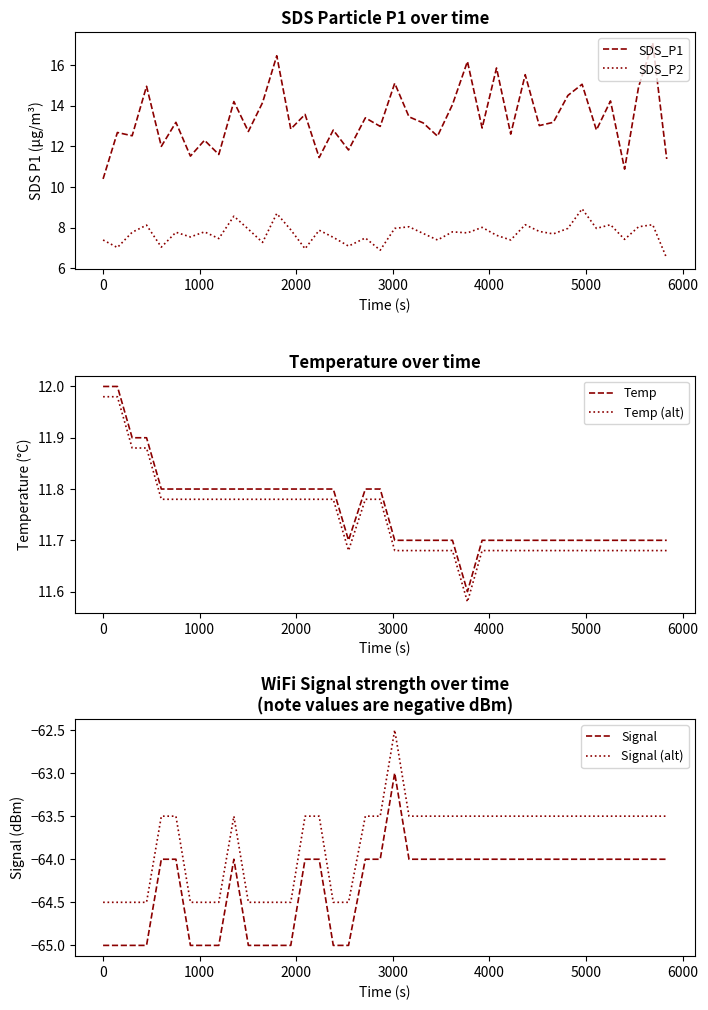

How many series are shown in this chart?

6